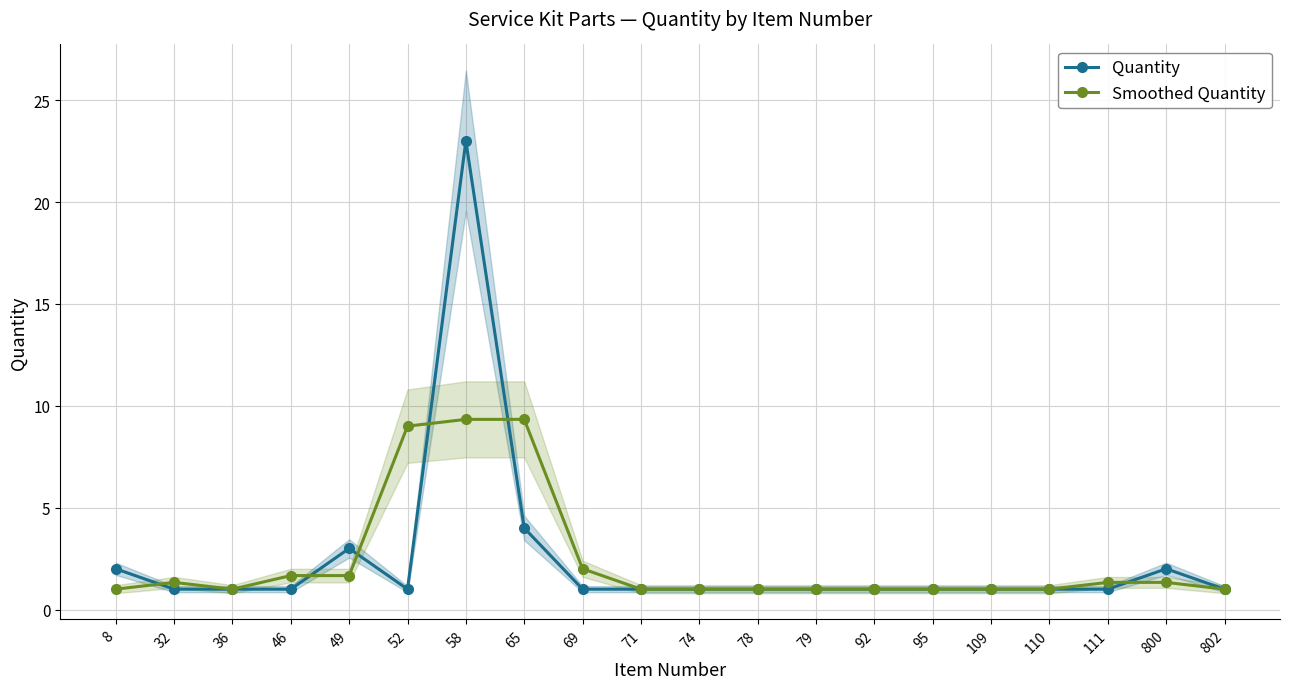

What is the value of the Quantity point at the 6th from the left?

1.0